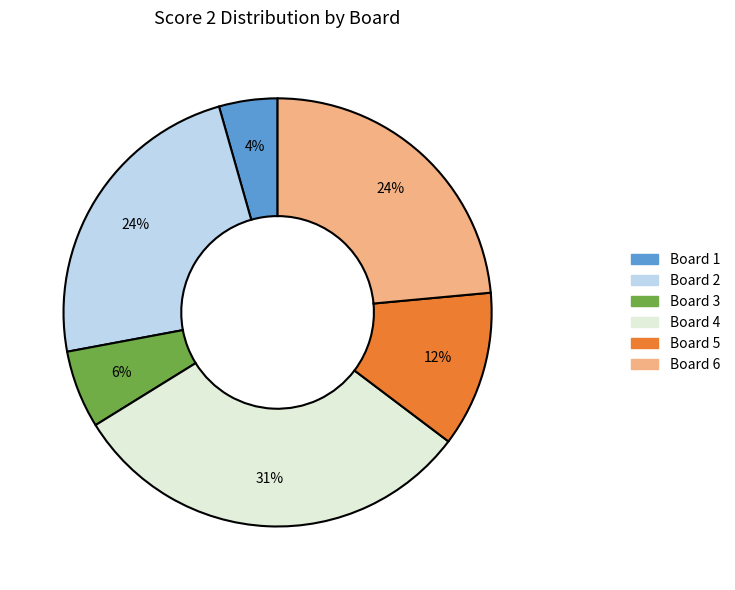

Does any single category account for the majority?

No